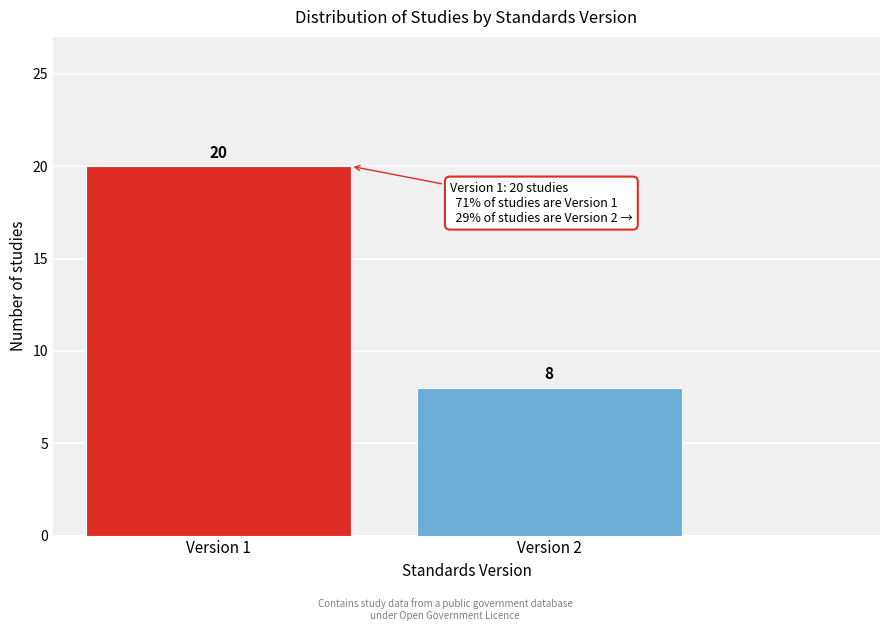

Reading left to right, list all the values displayed in this chart.

Version 1=20	Version 2=8